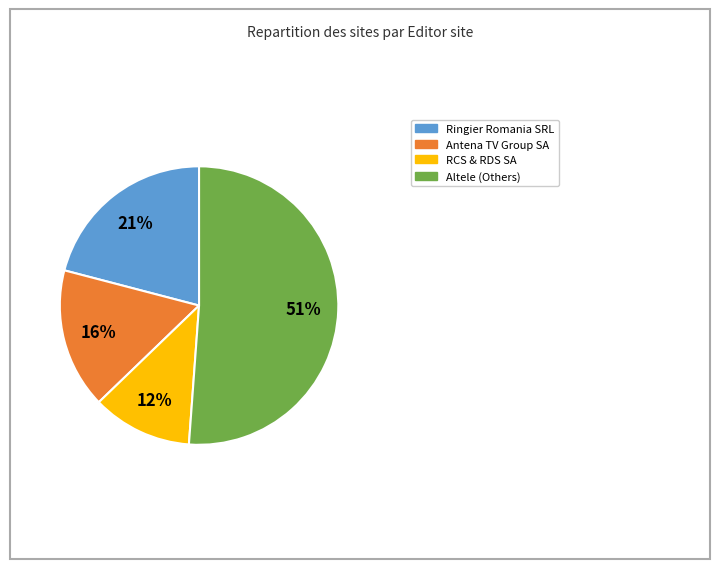

Is there a majority slice in this chart?

Yes